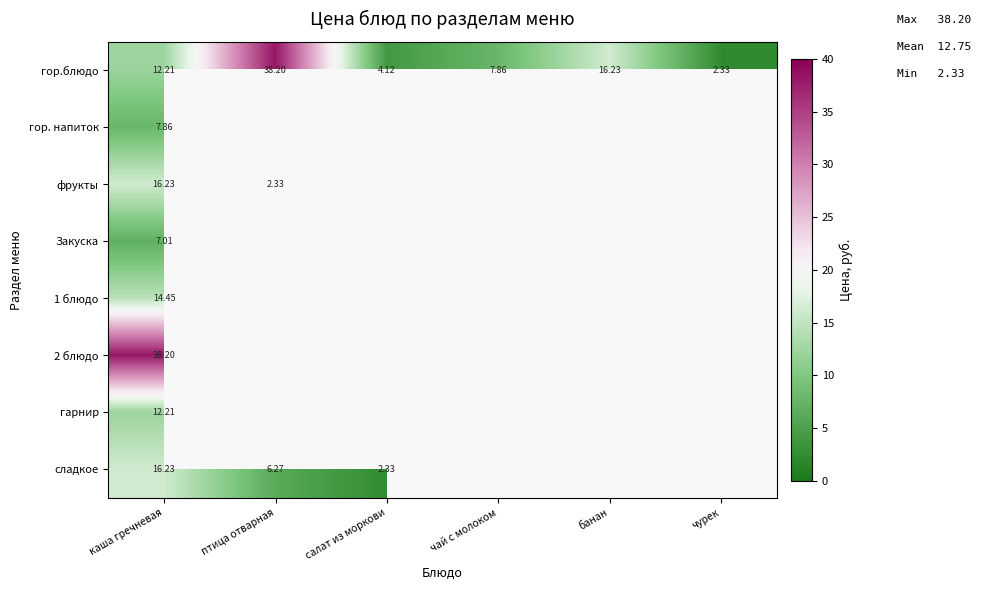

The сладкое series shows 0.0 at чурек. True or false?

True